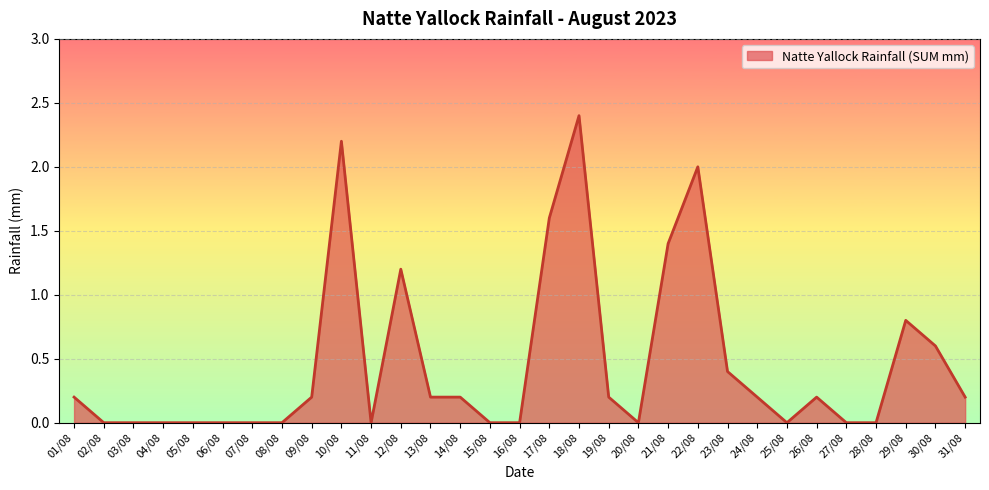

What position from the left is 20/08?

20